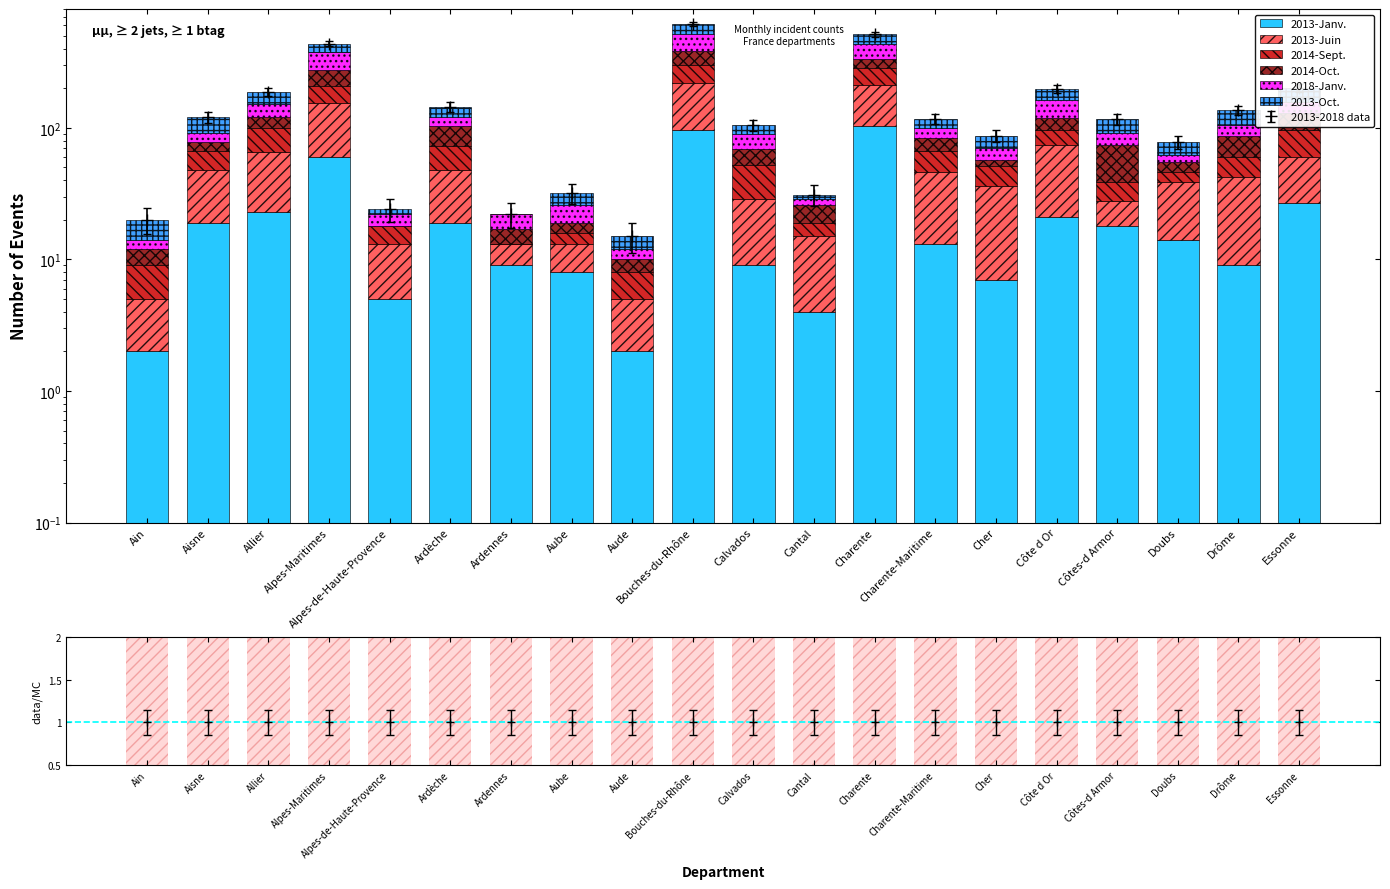

Between Essonne and Côte d Or, which is larger?

Essonne